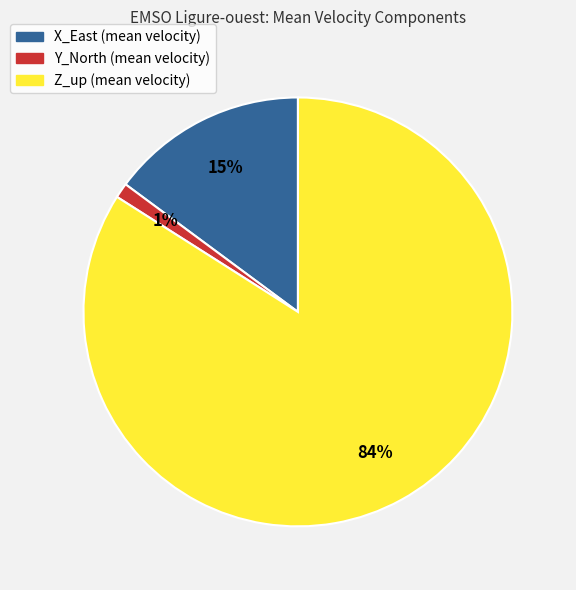

True or false: X_East accounts for 24% of the total.

False